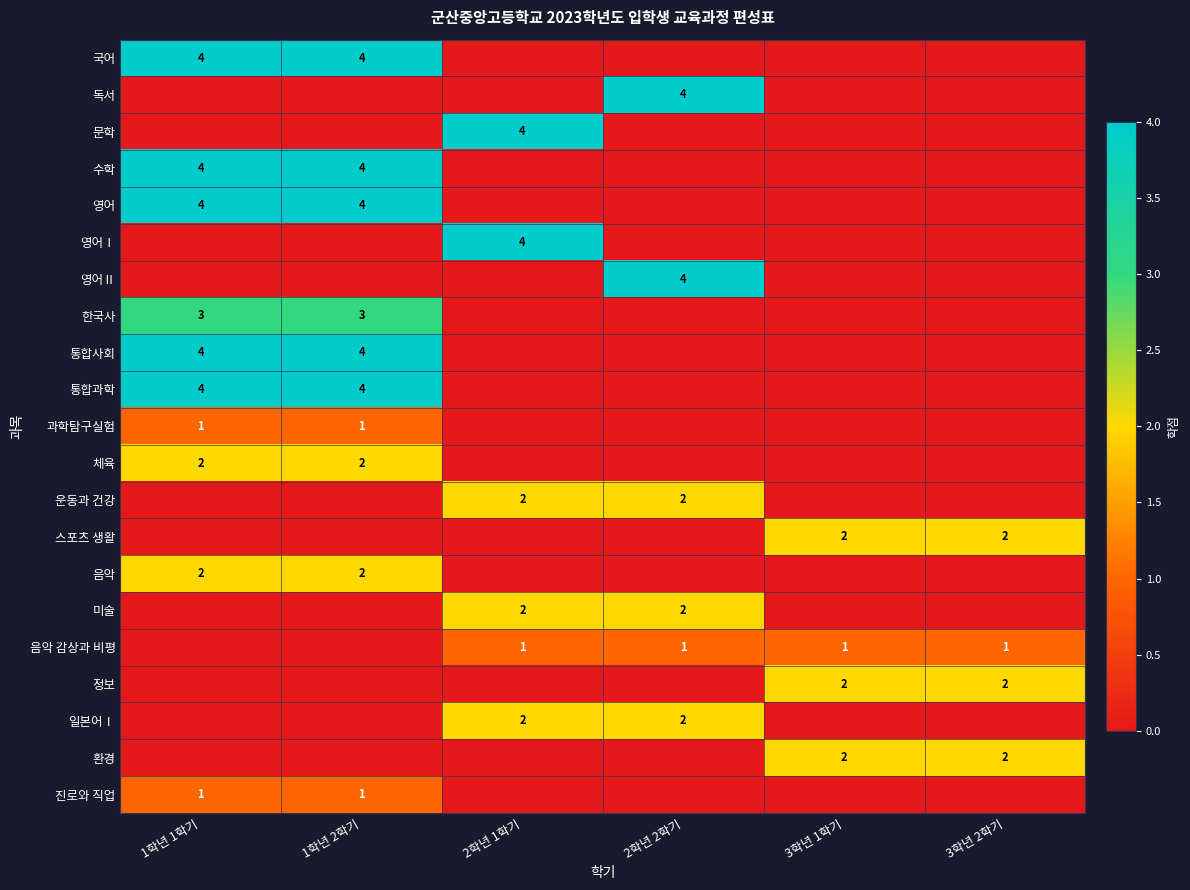

At which category is the sum across all series the highest?

1학년 1학기